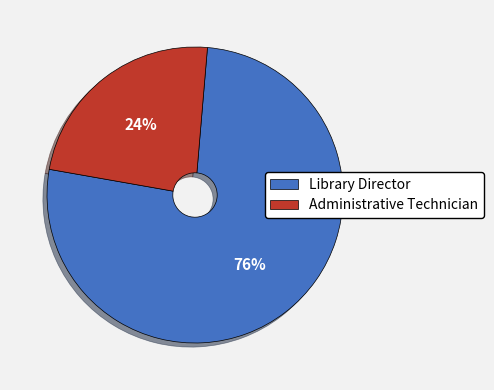

To the nearest percent, what is the combined percentage of Administrative Technician and Library Director?

100%